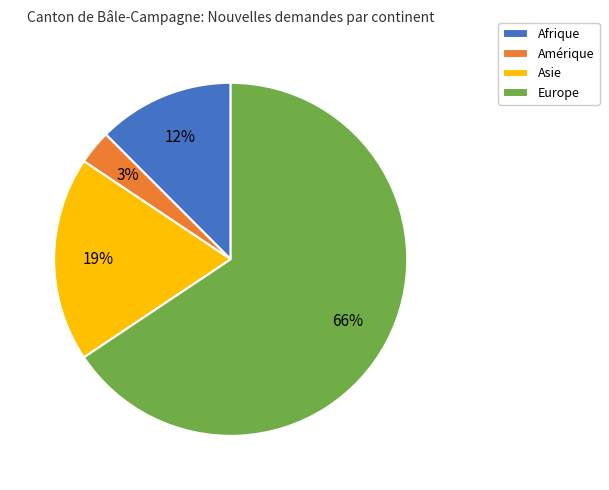

Rank the categories by value from highest to lowest.

Europe, Asie, Afrique, Amérique